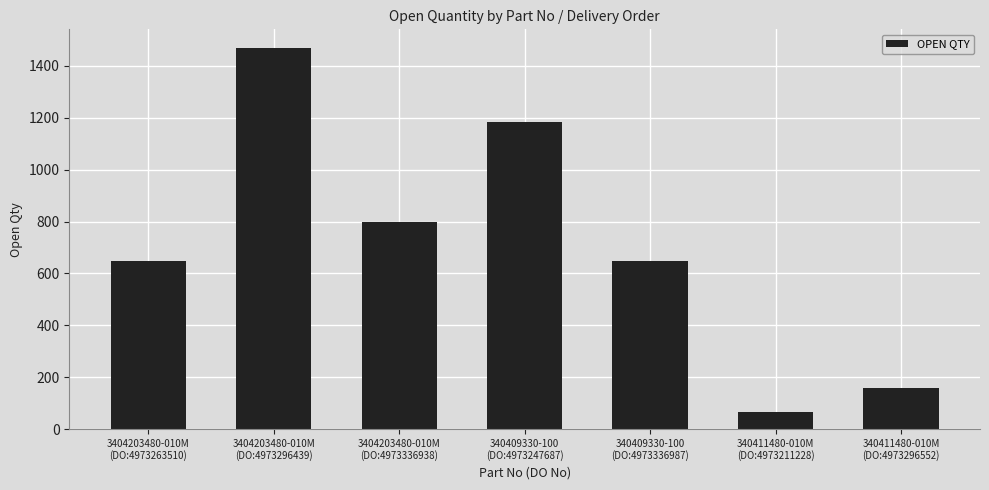

What is the label of the 7th bar from the right?

3404203480-010M
(DO:4973263510)